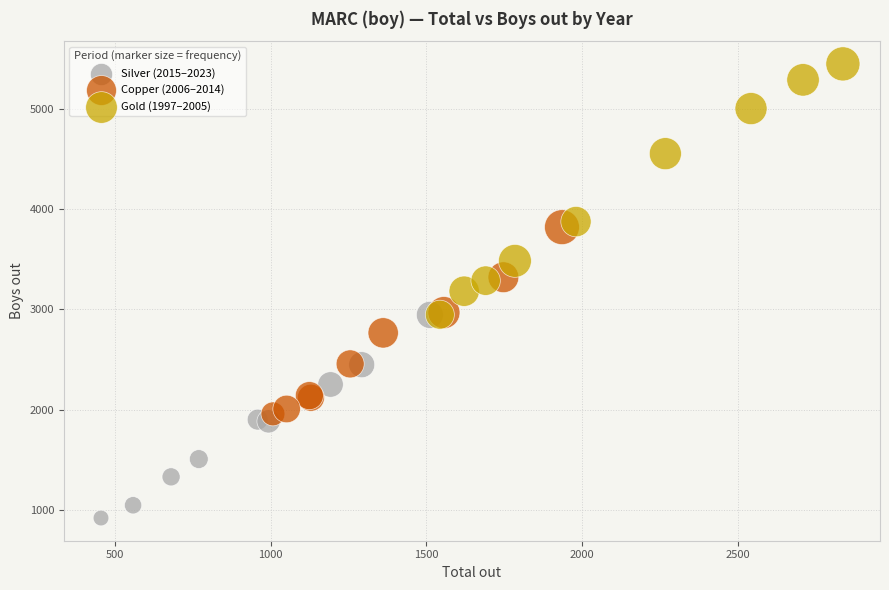

Which series contains the highest Y value?

Gold (1997–2005)